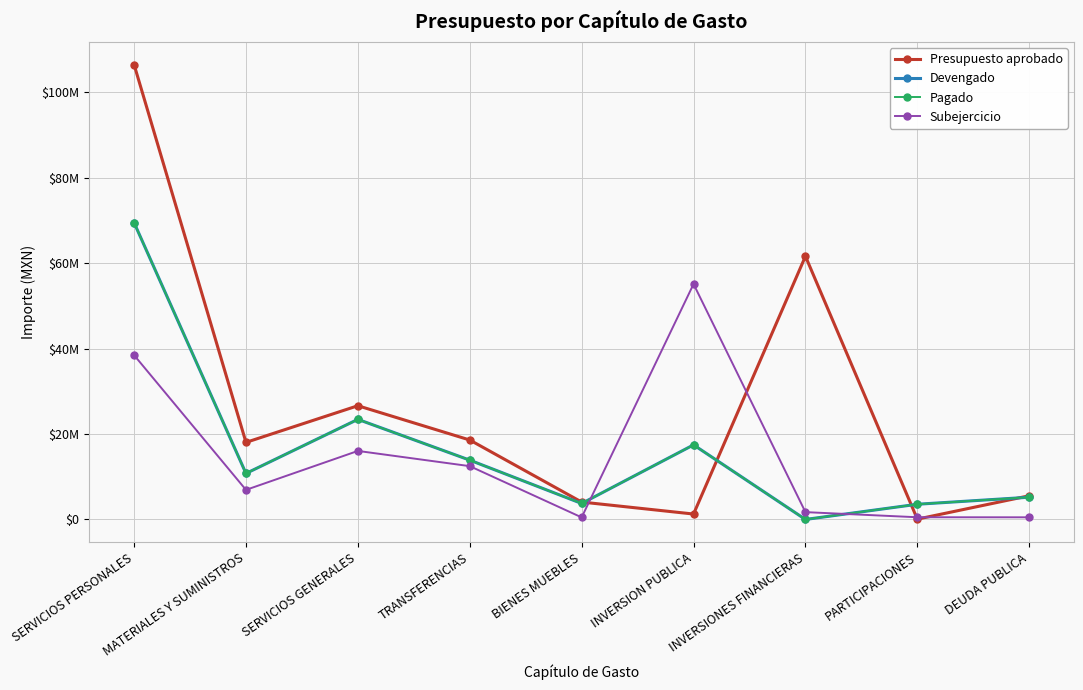

Does the chart have visible grid lines?

Yes